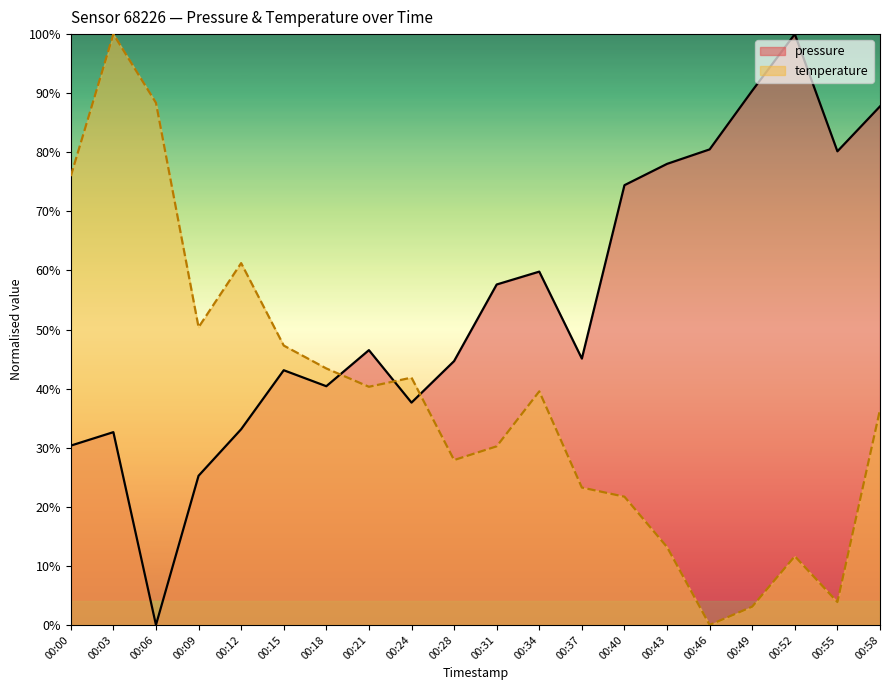

How many lines are shown in the chart?

2